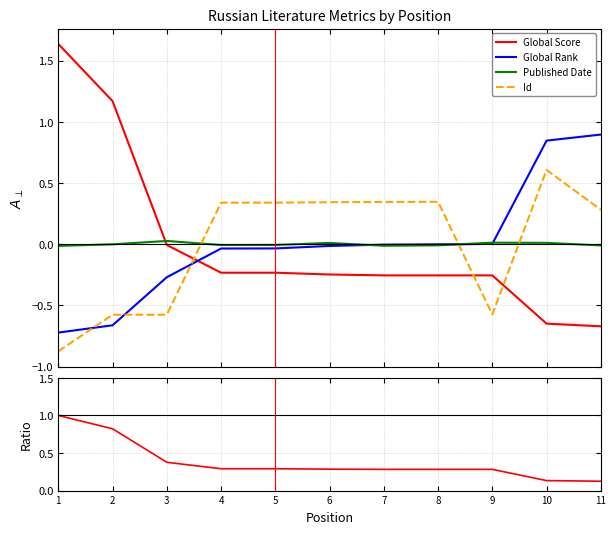

Between 7 and 10, which is larger?

7